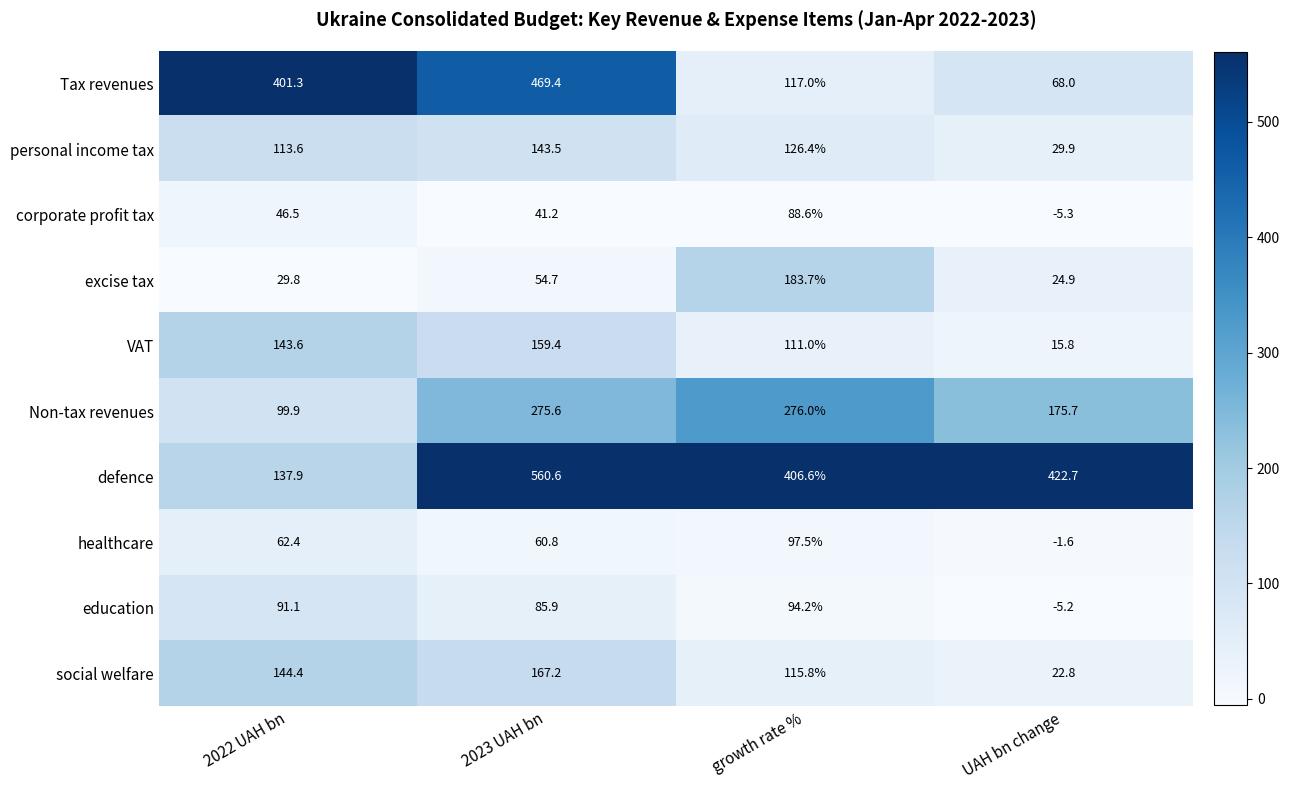

Where is VAT nearest to the value 87?

growth rate %